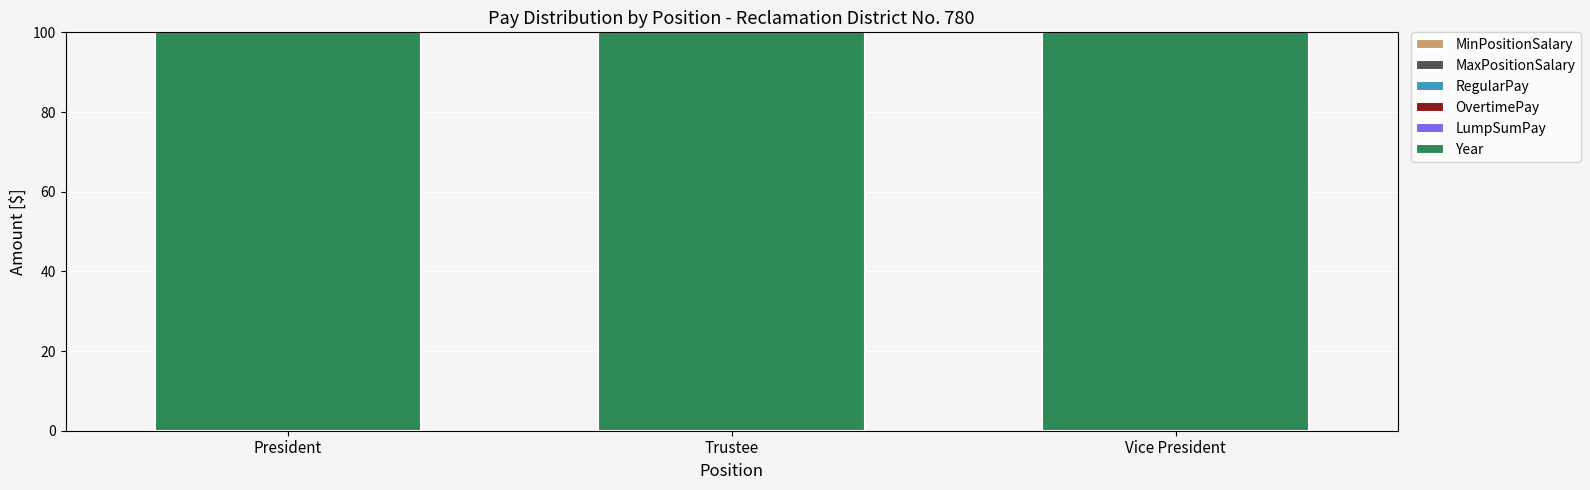

How many bars are there in each group?

6